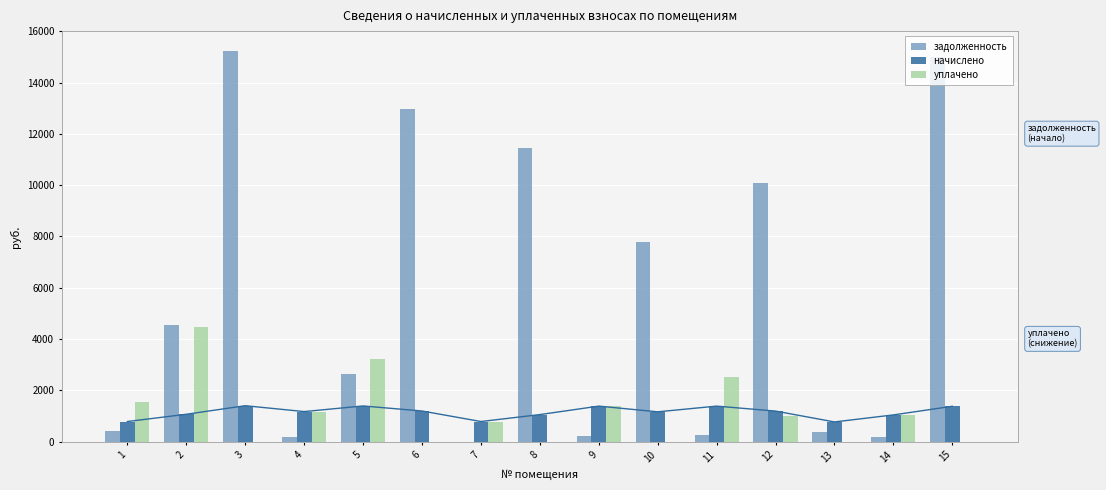

What is the approximate value of уплачено at 1?

1558.2